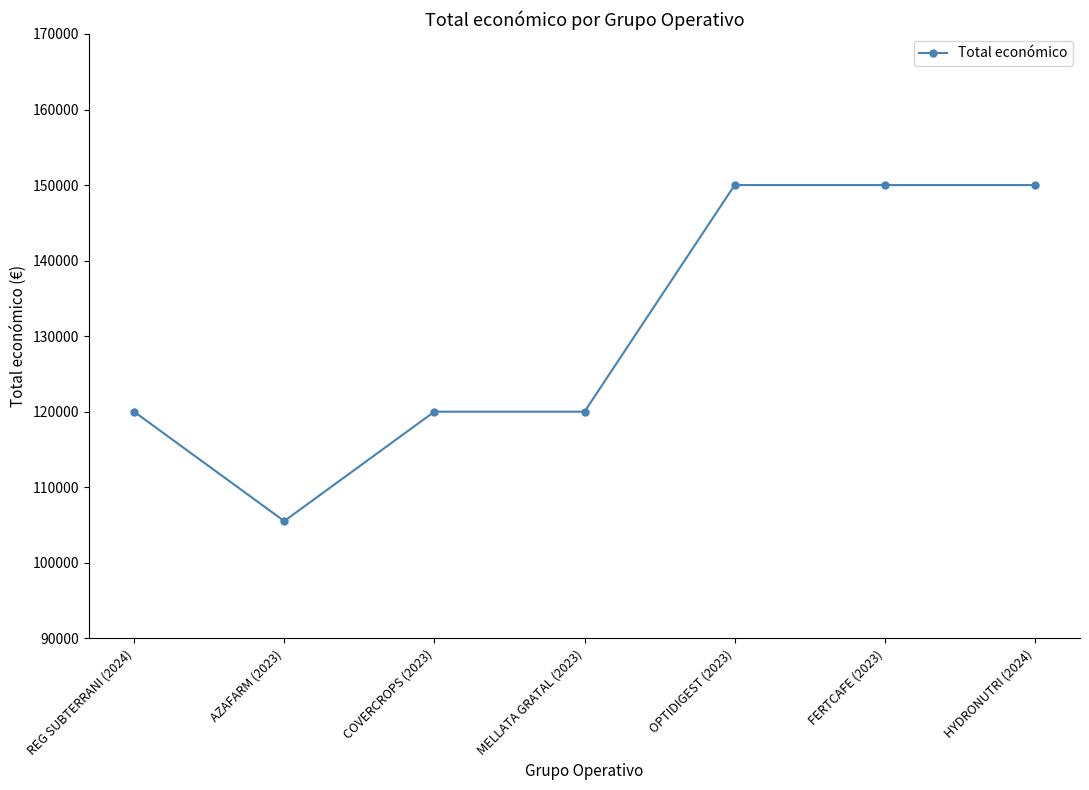

What is the sum of all values?

915516